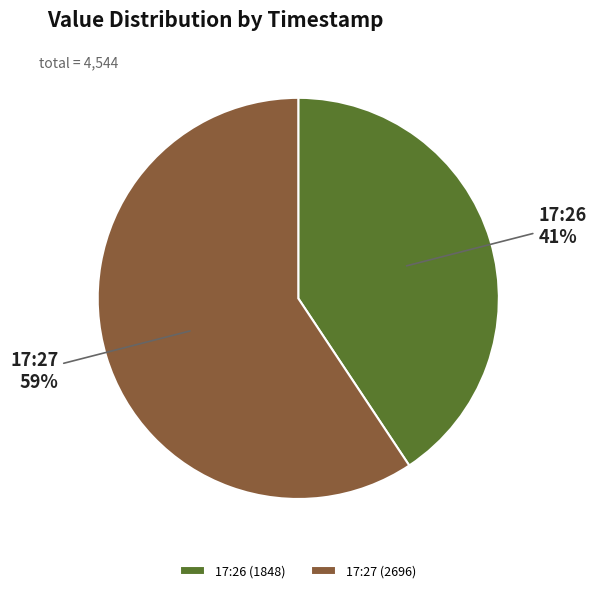

Combined, do 17:27 (2696) and 17:26 (1848) account for over 50%?

Yes